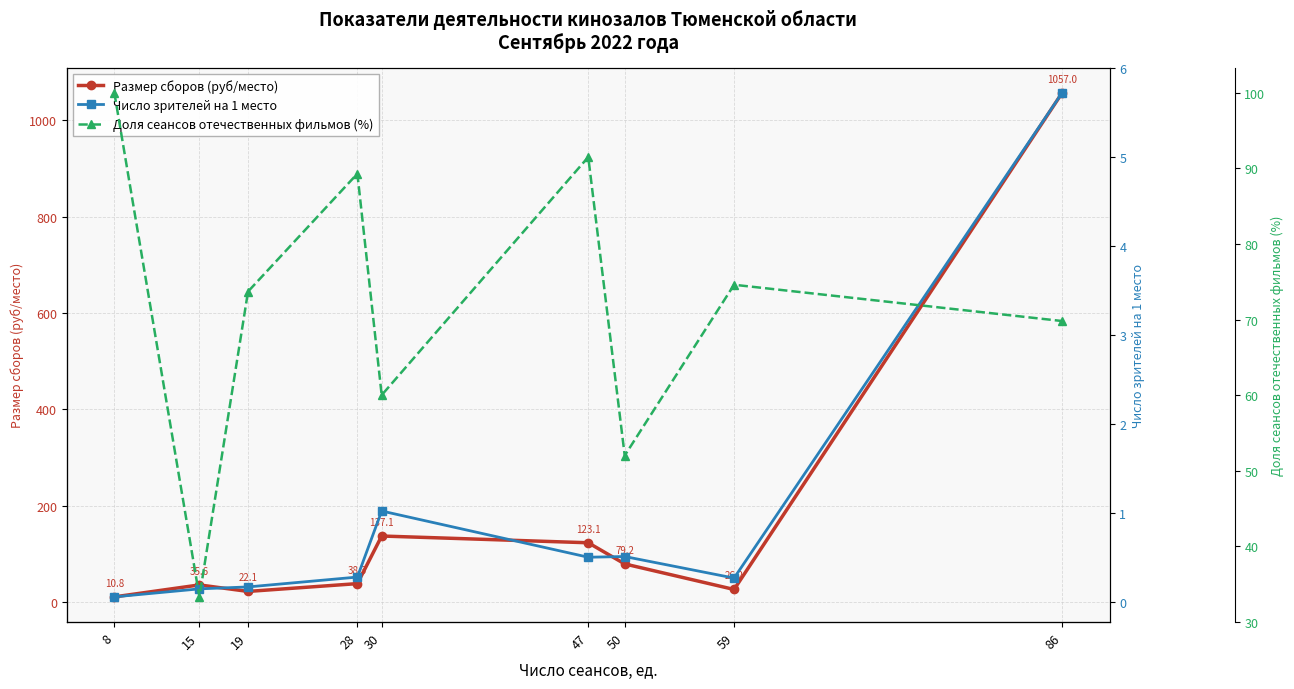

True or false: Доля сеансов отечественных фильмов (%) has a value of 26.4 at 30.

False